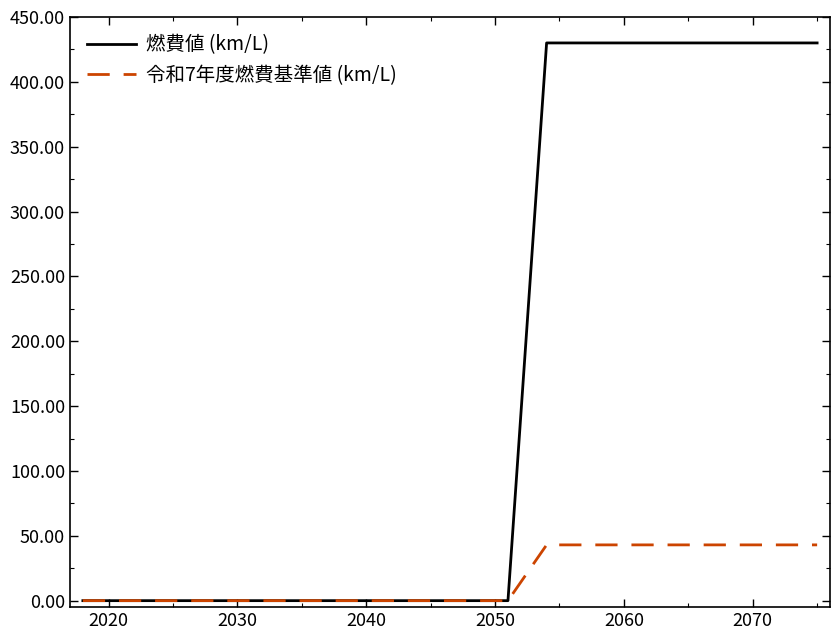

What is the difference between the maximum and minimum values in the 令和7年度燃費基準値 (km/L) series?

43